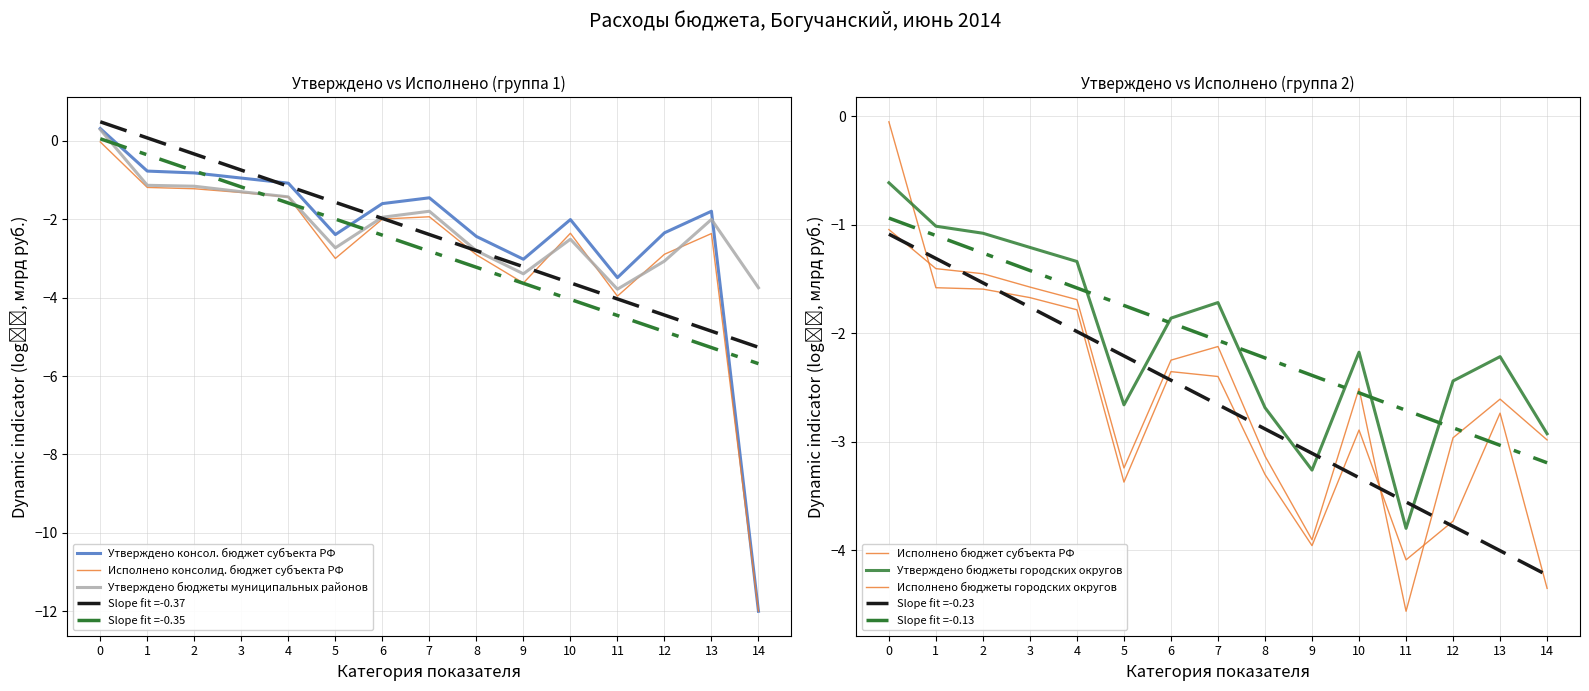

How many times do Исполнено бюджеты городских округов and Исполнено бюджет субъекта РФ cross each other?

3